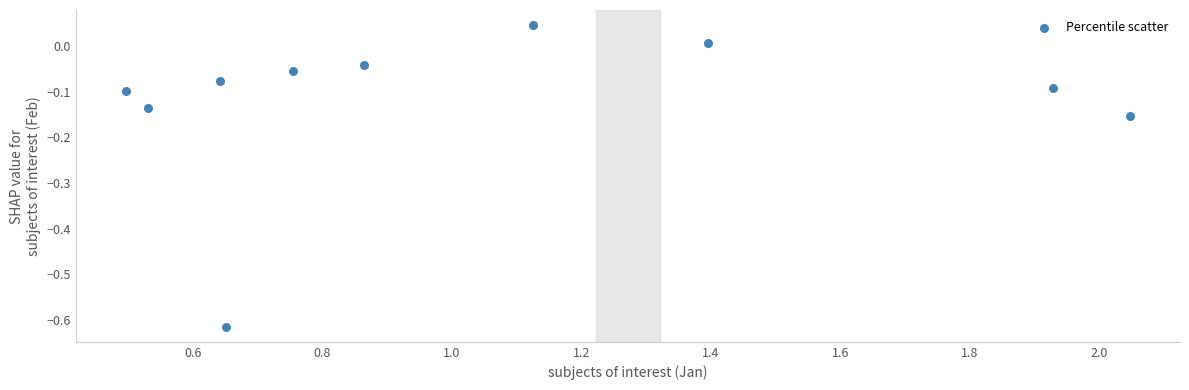

What is the range of Y values (max minus min)?

0.7